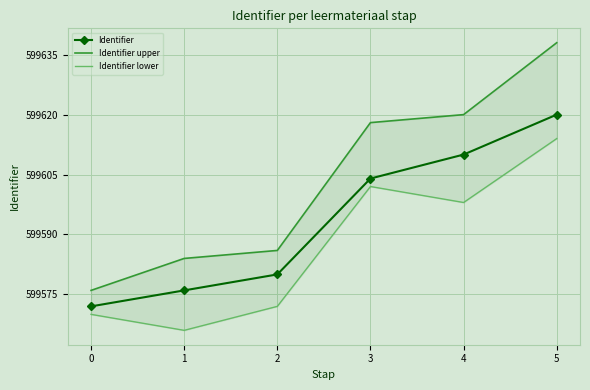

Reading left to right, list all the values displayed in this chart.

Identifier: 599572	599576	599580	599604	599610	599620
Identifier upper: 599576	599584	599586	599618	599620	599638
Identifier lower: 599570	599566	599572	599602	599598	599614